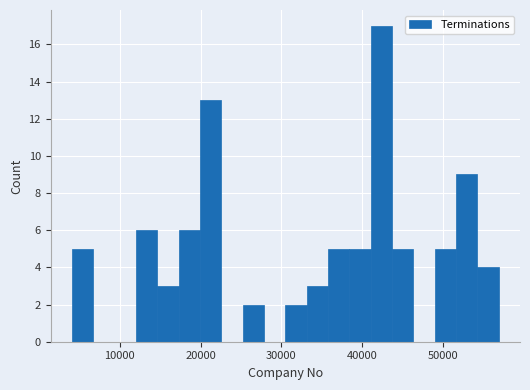

Around what value on the x-axis is the tallest bar? Give the approximate position of its centre, as read against the axis.

42000